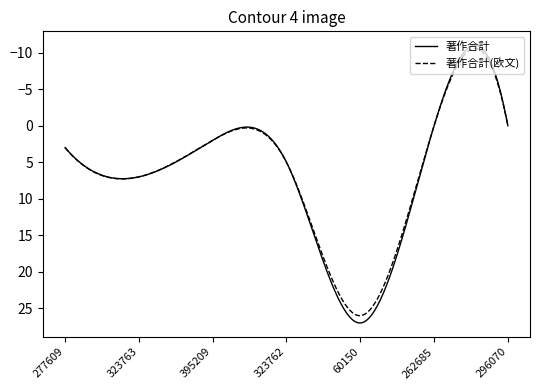

What is the highest value of the 著作合計 series?

27.0